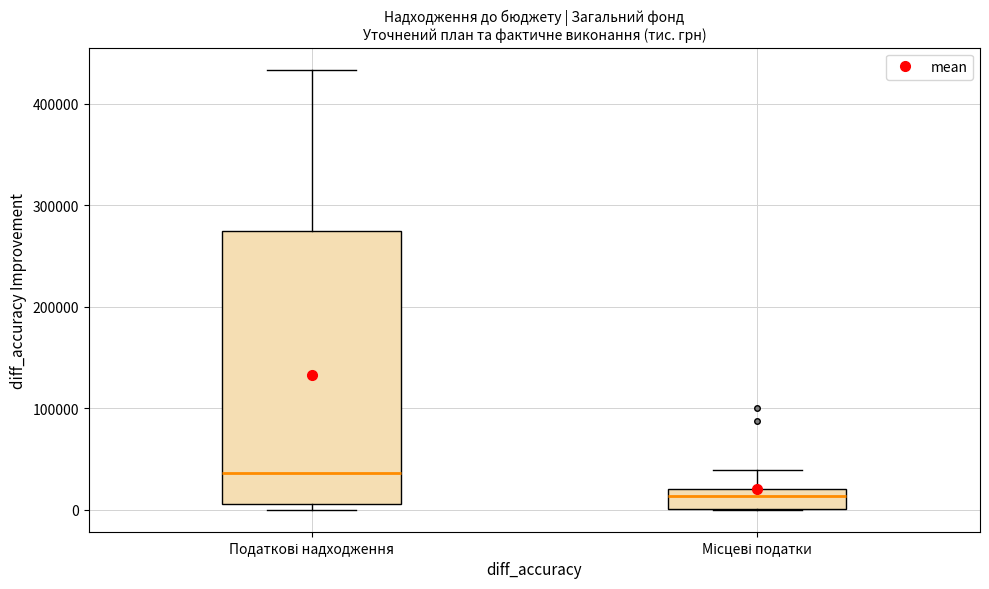

Where is the upper edge of the box for Податкові надходження on the y-axis? The values are not printed on the chart, so give them approximately, as read against the axis.

270000